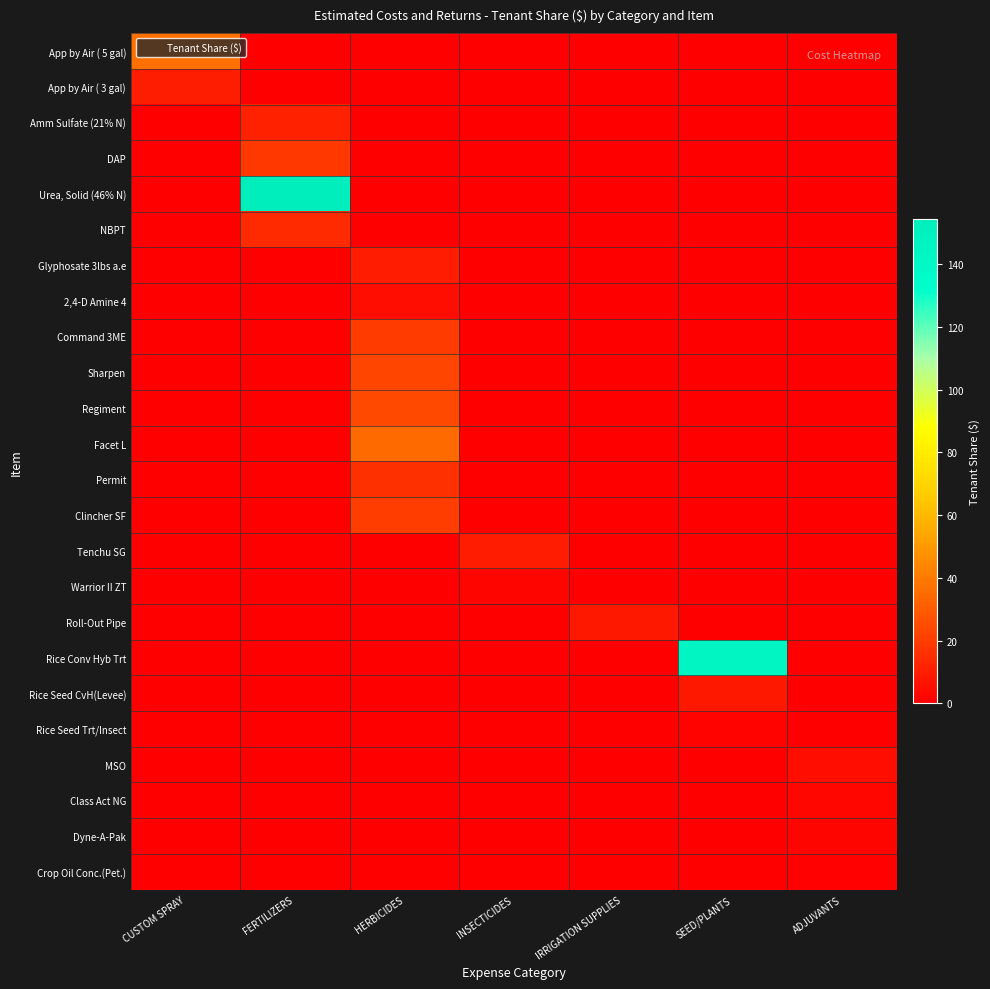

How many data points does each series have?

7